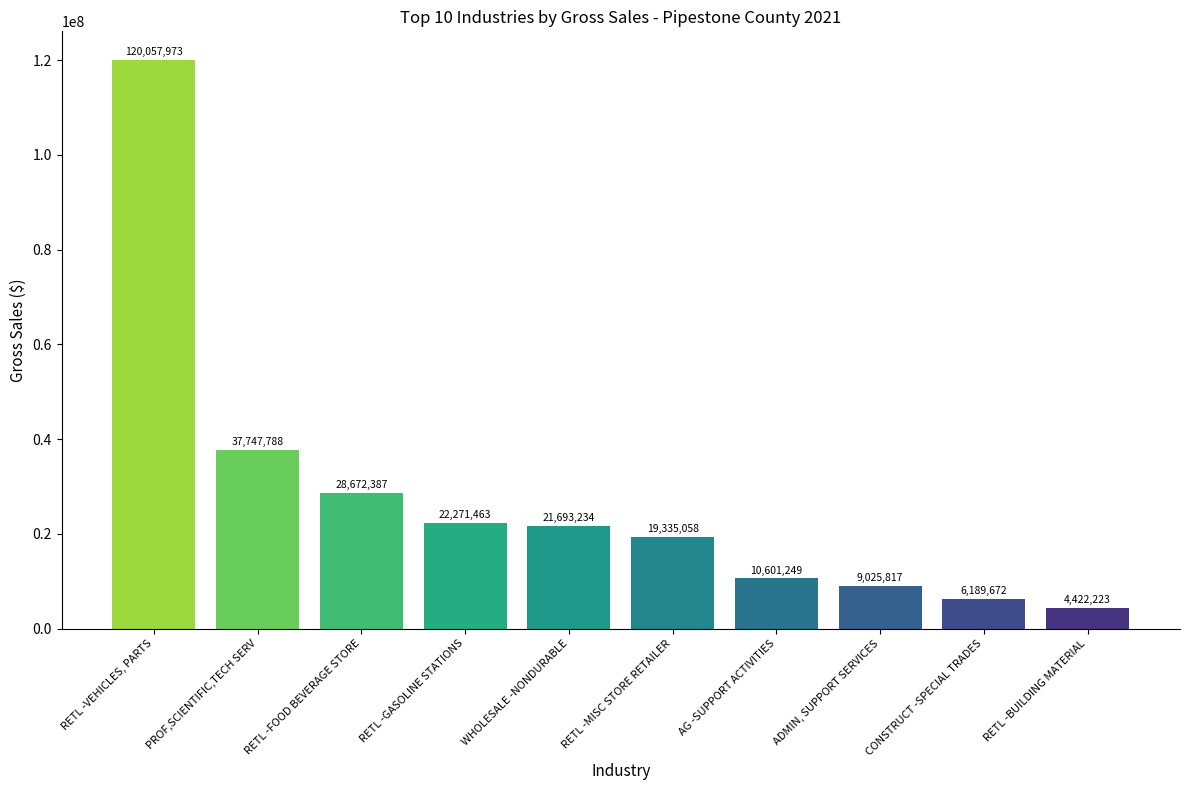

Are the bars grouped side by side (vs. stacked)?

No